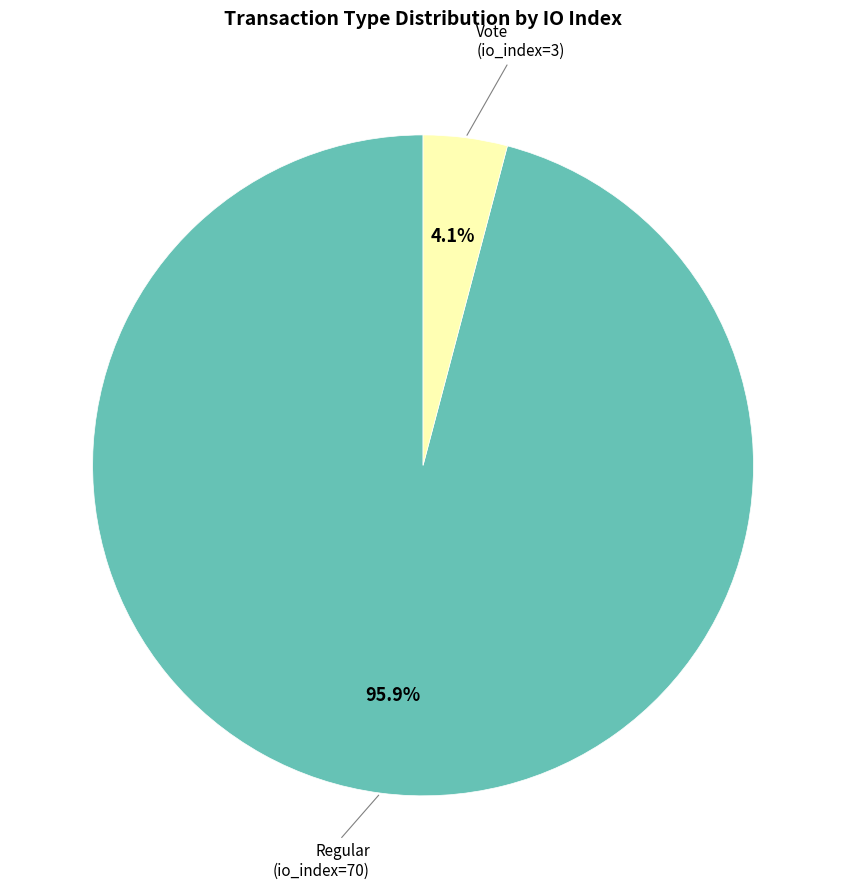

Does any single category account for the majority?

Yes